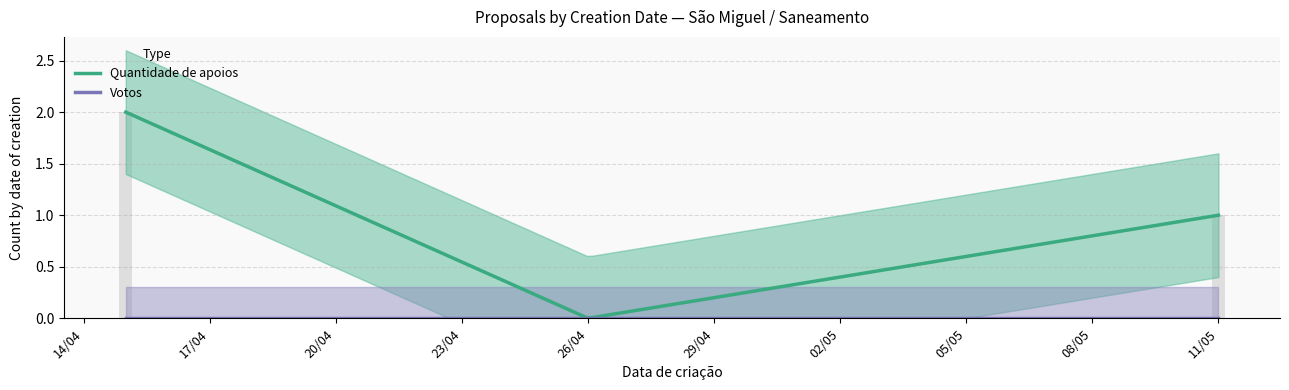

At which label is Votos closest to 0?

11/05/2023